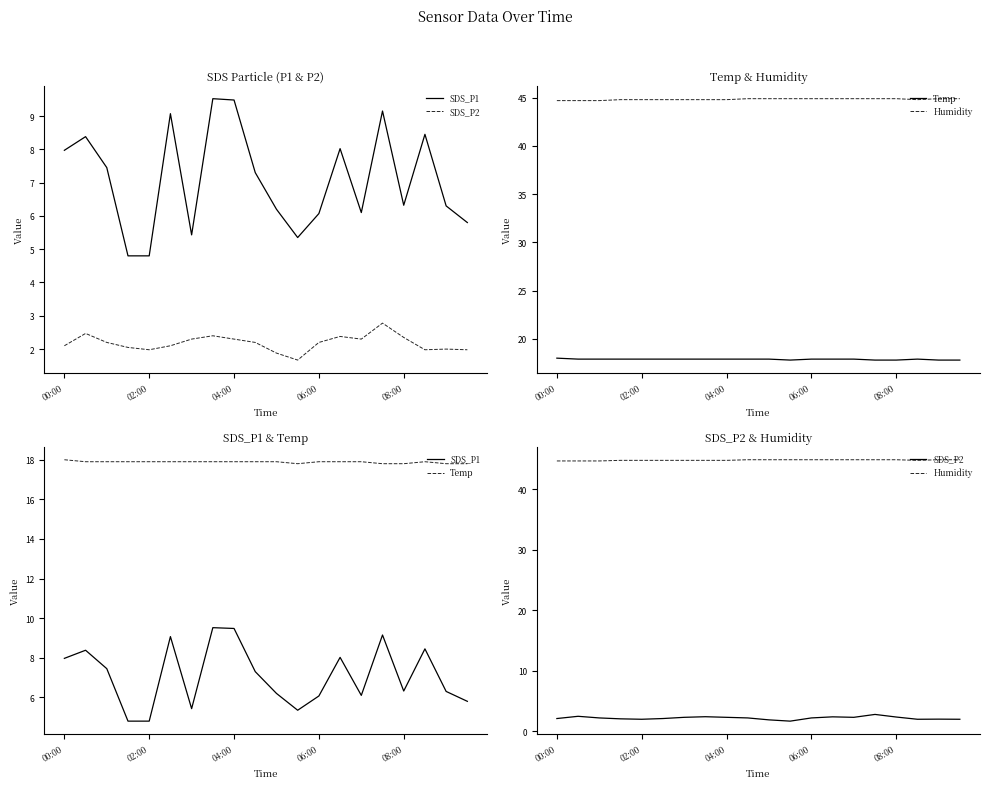

List the series in order of their peak value, highest first.

Humidity, Temp, SDS_P1, SDS_P2